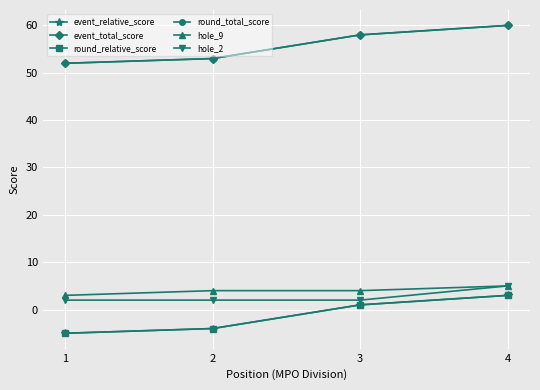

Reading left to right, extract all data points from this chart.

event_relative_score: 1=-5	2=-4	3=1	4=3
event_total_score: 1=52	2=53	3=58	4=60
round_relative_score: 1=-5	2=-4	3=1	4=3
round_total_score: 1=52	2=53	3=58	4=60
hole_9: 1=3	2=4	3=4	4=5
hole_2: 1=2	2=2	3=2	4=5